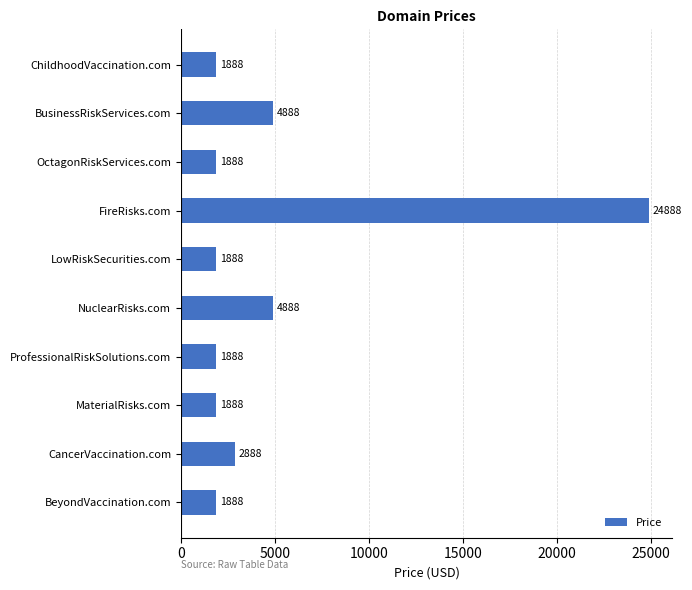

Which category has the highest value across all series?

FireRisks.com